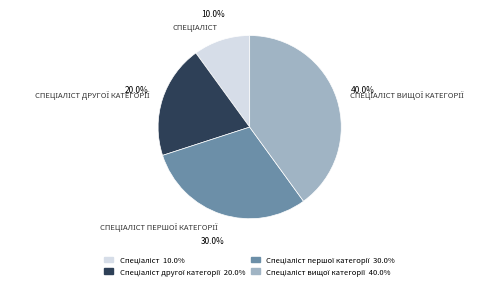

Does any single category account for the majority?

No